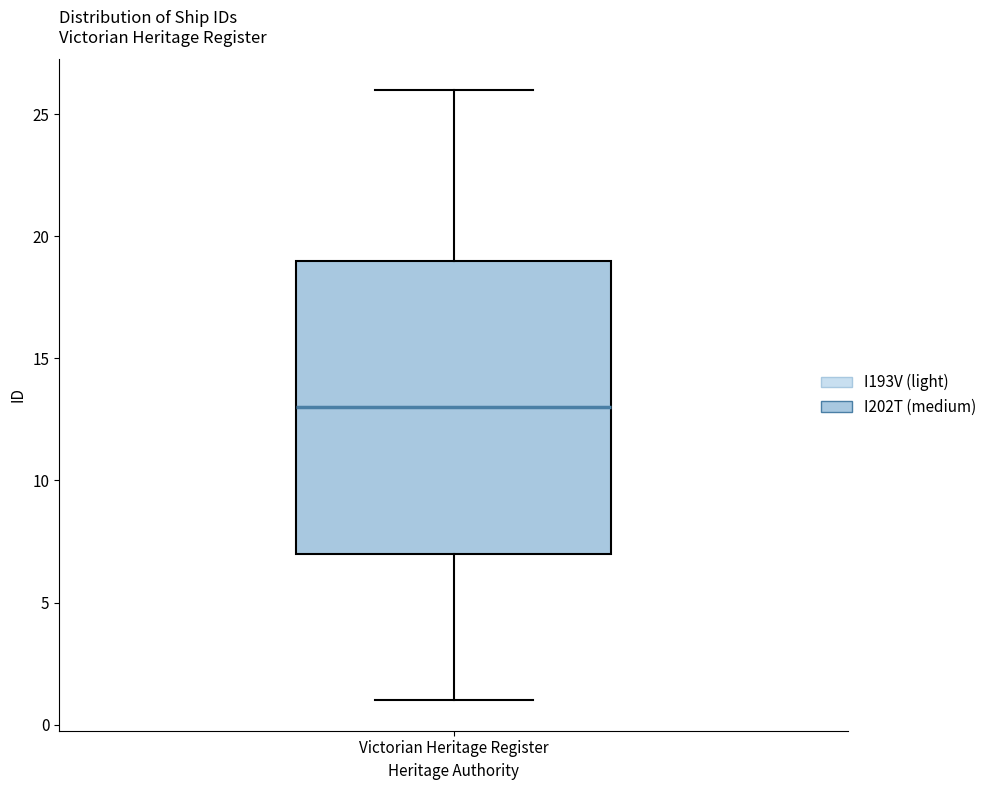

Transcribe this box plot: give where the median line is, the range the box spans, and where the two whiskers end, as read against the y-axis. The values are not printed on the chart, so give them approximately, as read against the axis.

median 13, box 7 to 19, whiskers 1 to 26